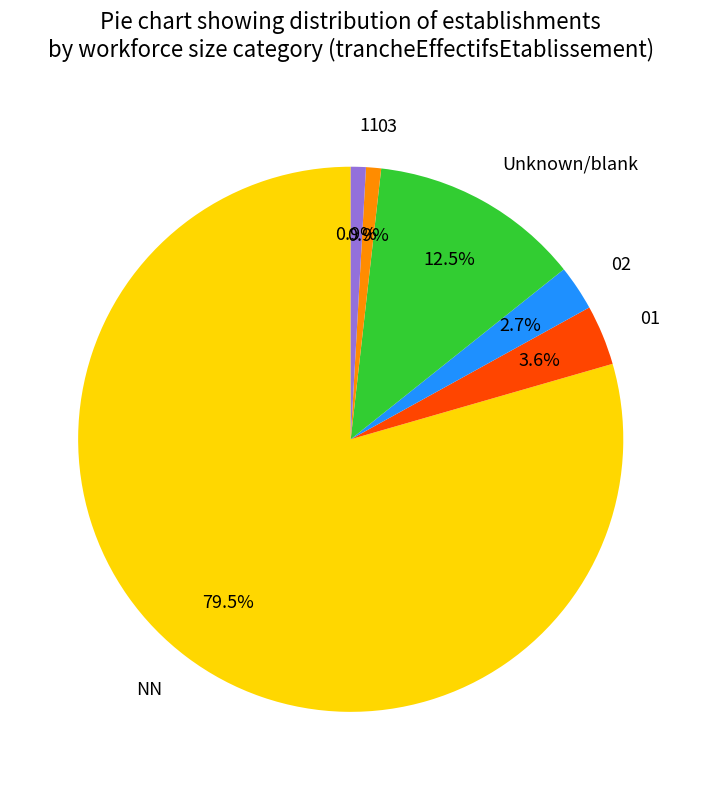

How much of the chart is everything except 01?

96.4%